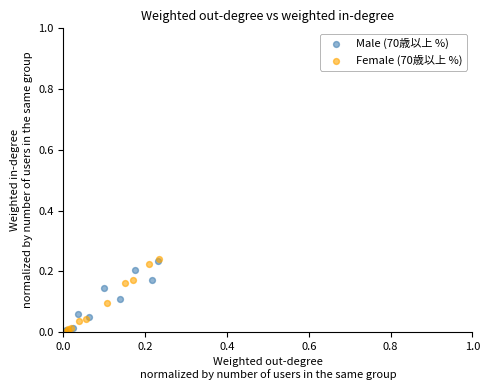

What are all the series names shown in the legend?

Male (70歳以上 %), Female (70歳以上 %)